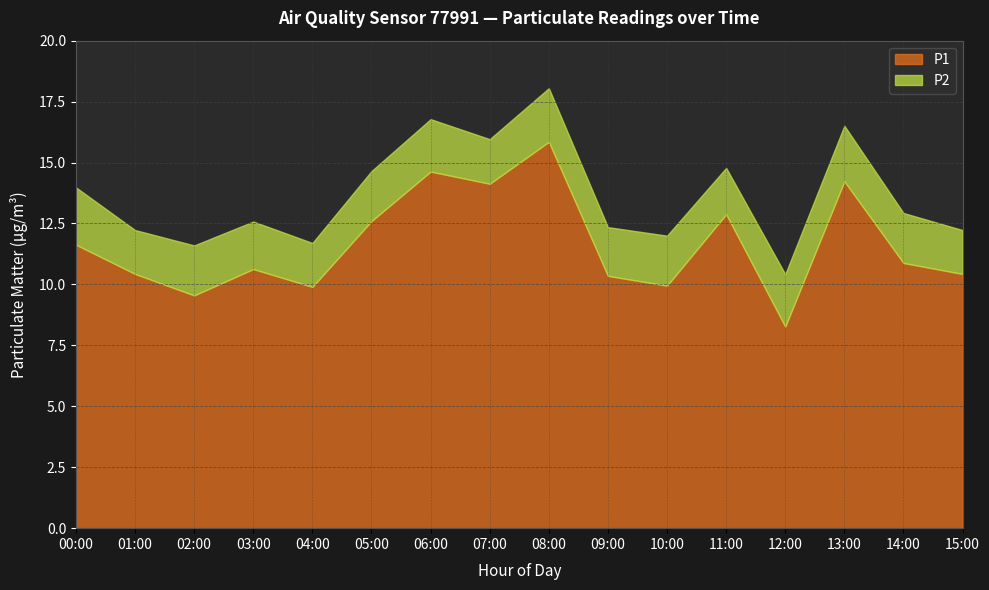

What is the sum of the P2 values at 09:00 and 08:00?

4.2